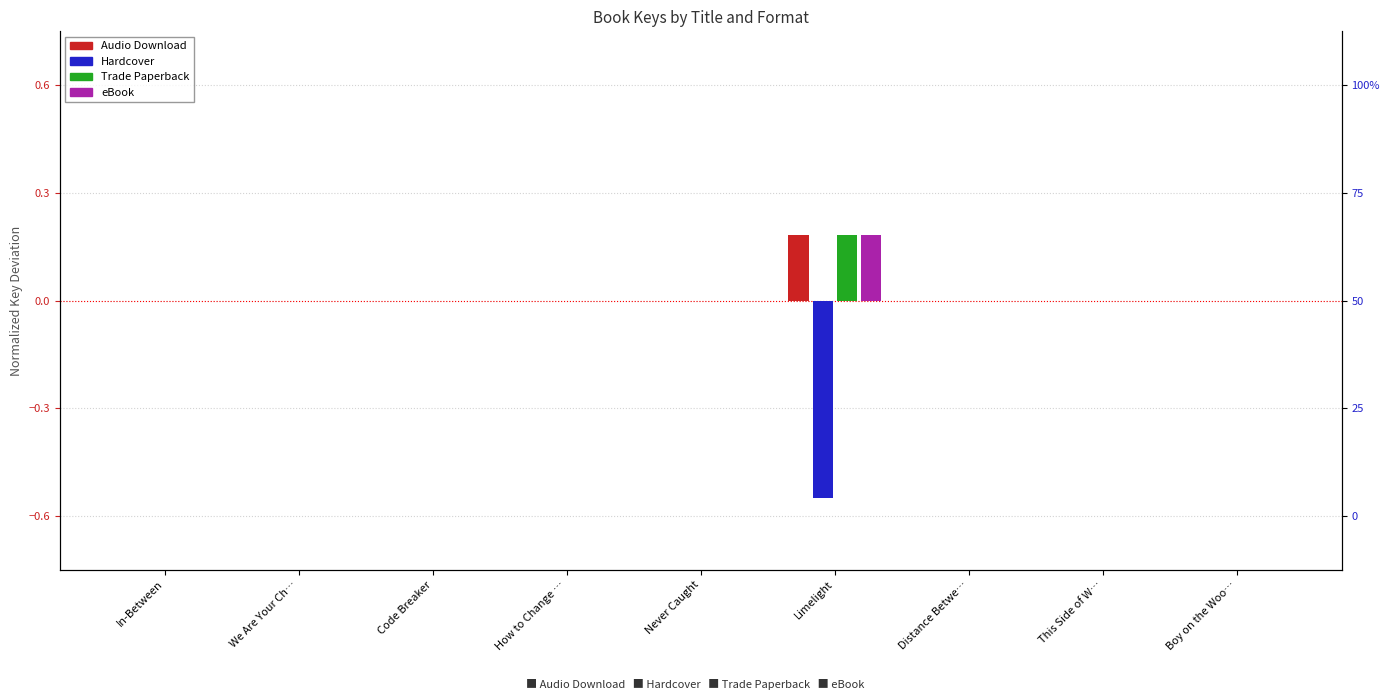

The eBook series shows 0.1 at Code Breaker. True or false?

False